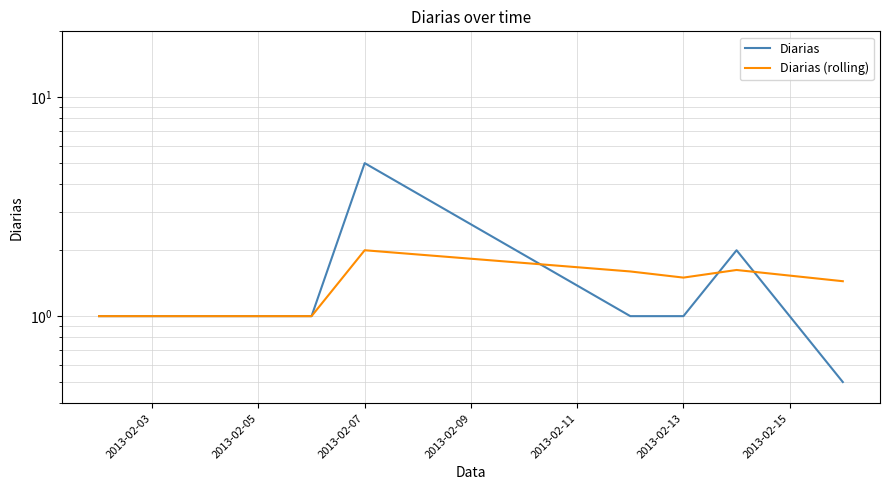

In Diarias, how many points are higher than both neighbors (excluding endpoints)?

2